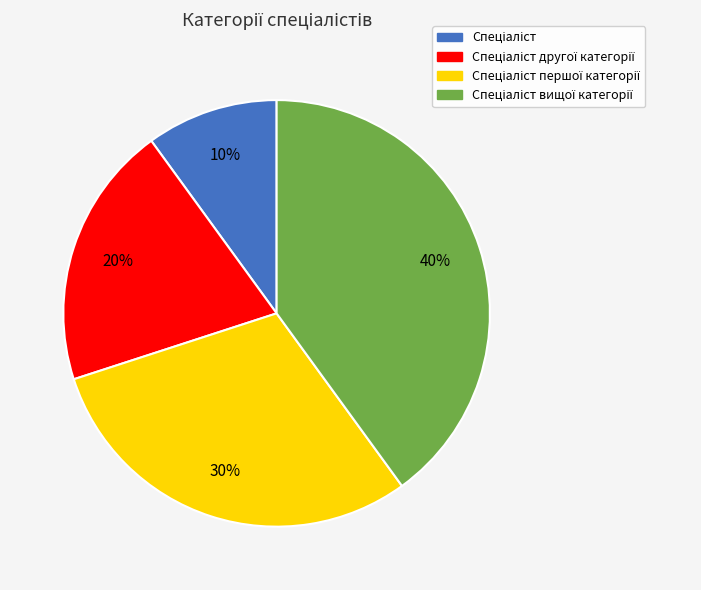

To the nearest percent, what is the average slice percentage?

25%